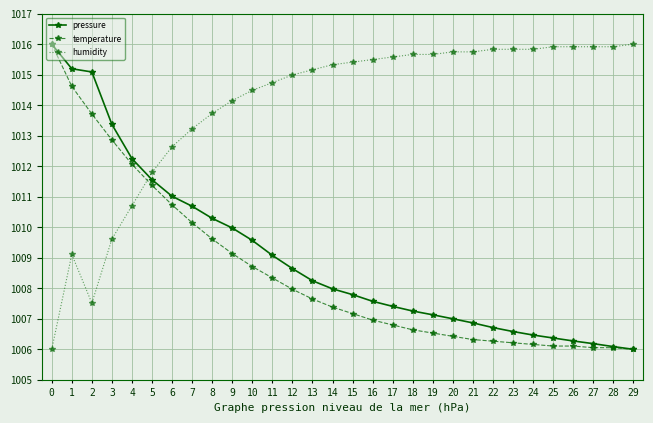

Reading left to right, list all the values displayed in this chart.

pressure: 0=1016.0	1=1015.2	2=1015.1	3=1013.4	4=1012.2	5=1011.6	6=1011.0	7=1010.7	8=1010.3	9=1010.0	10=1009.6	11=1009.1	12=1008.6	13=1008.2	14=1008.0	15=1007.8	16=1007.6	17=1007.4	18=1007.3	19=1007.1	20=1007.0	21=1006.9	22=1006.7	23=1006.6	24=1006.5	25=1006.4	26=1006.3	27=1006.2	28=1006.1	29=1006.0
temperature: 0=1016.0	1=1014.6	2=1013.7	3=1012.9	4=1012.1	5=1011.4	6=1010.7	7=1010.1	8=1009.6	9=1009.1	10=1008.7	11=1008.3	12=1008.0	13=1007.6	14=1007.4	15=1007.2	16=1007.0	17=1006.8	18=1006.6	19=1006.5	20=1006.4	21=1006.3	22=1006.3	23=1006.2	24=1006.2	25=1006.1	26=1006.1	27=1006.1	28=1006.1	29=1006.0
humidity: 0=1006.0	1=1009.1	2=1007.5	3=1009.6	4=1010.7	5=1011.8	6=1012.6	7=1013.2	8=1013.7	9=1014.2	10=1014.5	11=1014.7	12=1015.0	13=1015.2	14=1015.3	15=1015.4	16=1015.5	17=1015.6	18=1015.7	19=1015.7	20=1015.7	21=1015.7	22=1015.8	23=1015.8	24=1015.8	25=1015.9	26=1015.9	27=1015.9	28=1015.9	29=1016.0